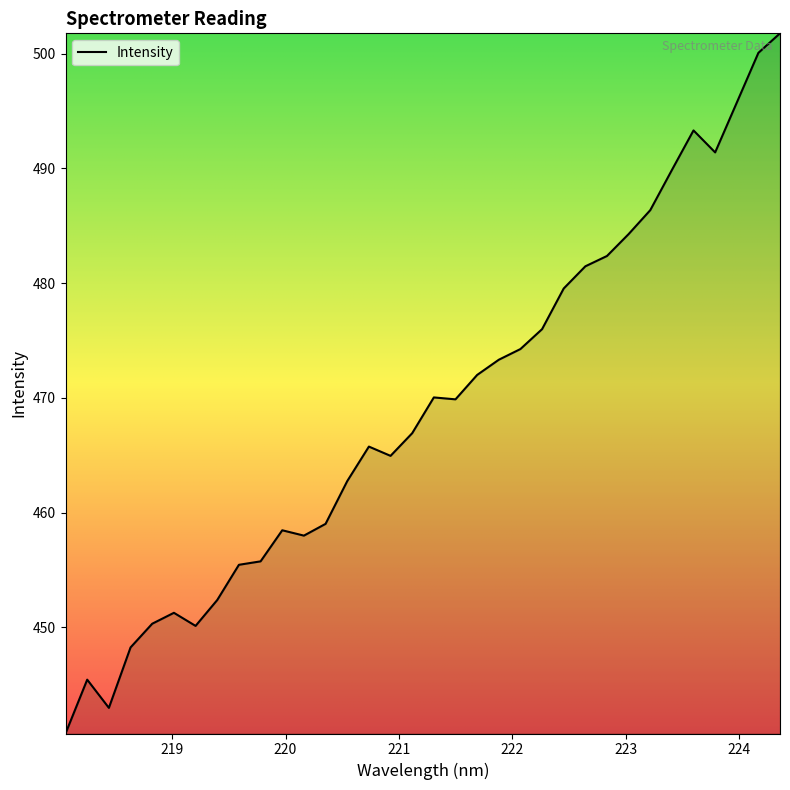

Does the chart have visible grid lines?

No